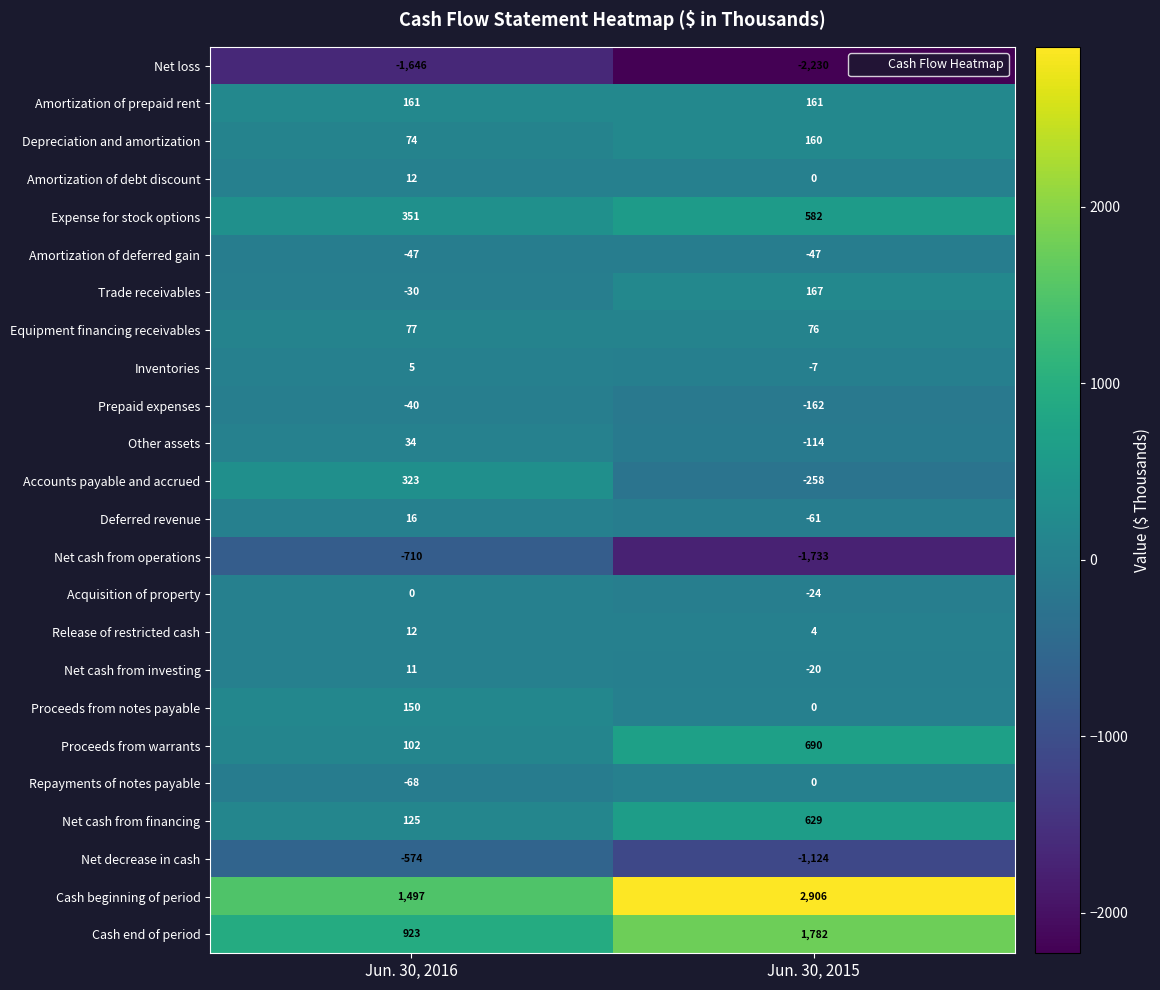

True or false: Cash beginning of period has a value of 1497 at Jun. 30, 2016.

True